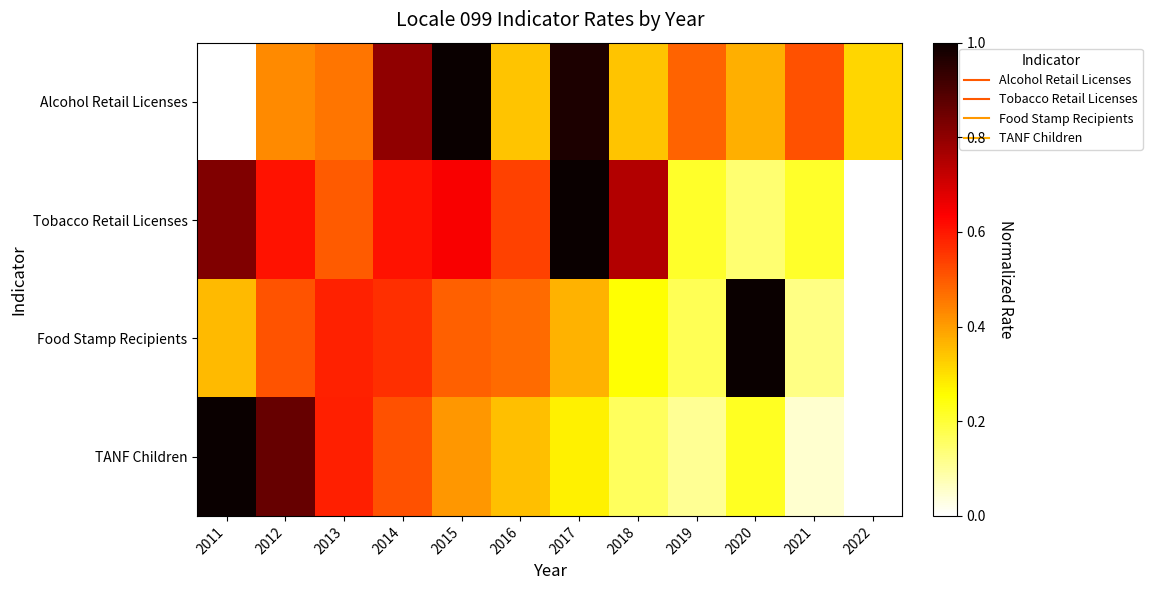

What is the maximum value shown in the chart?

1.0